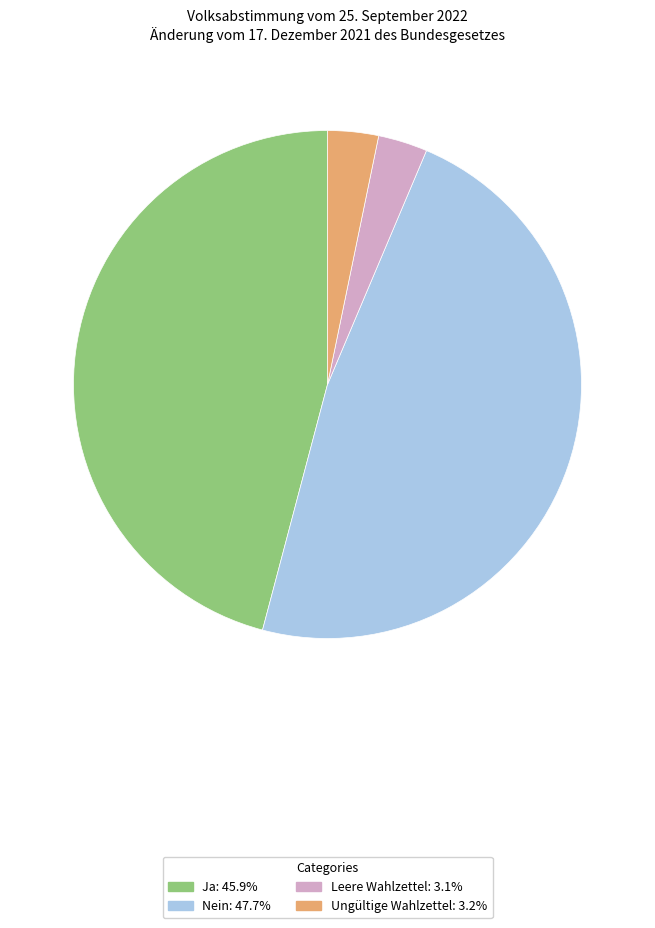

True or false: Leere Wahlzettel accounts for 16% of the total.

False